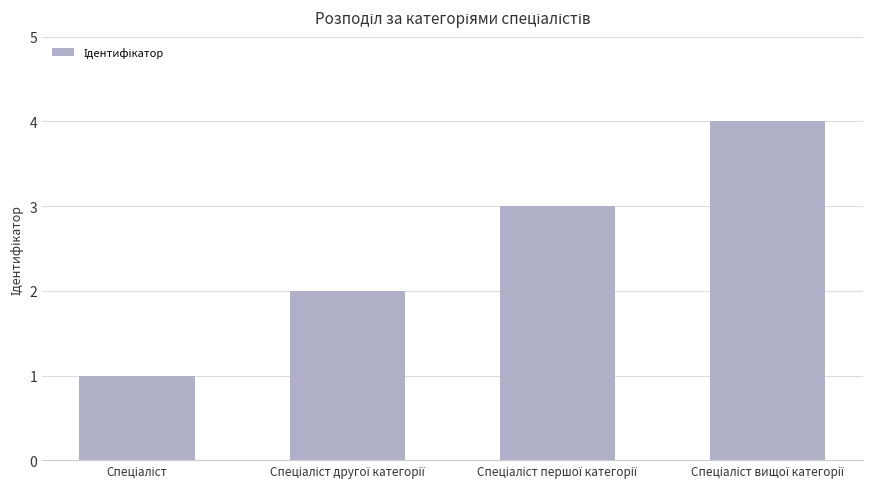

What is the greatest value displayed?

4